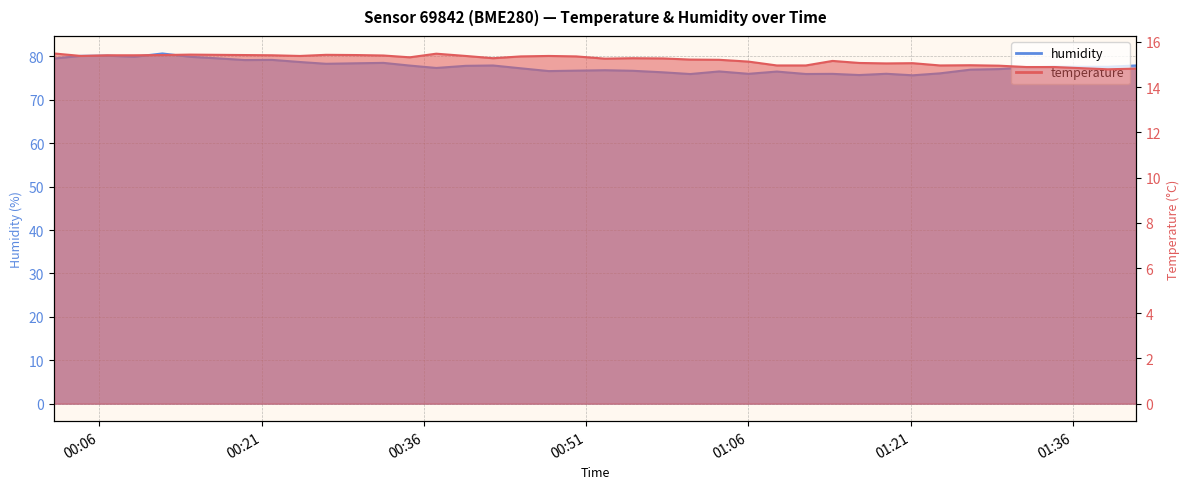

What is the value of the temperature point at the 16th from the left?

15.4